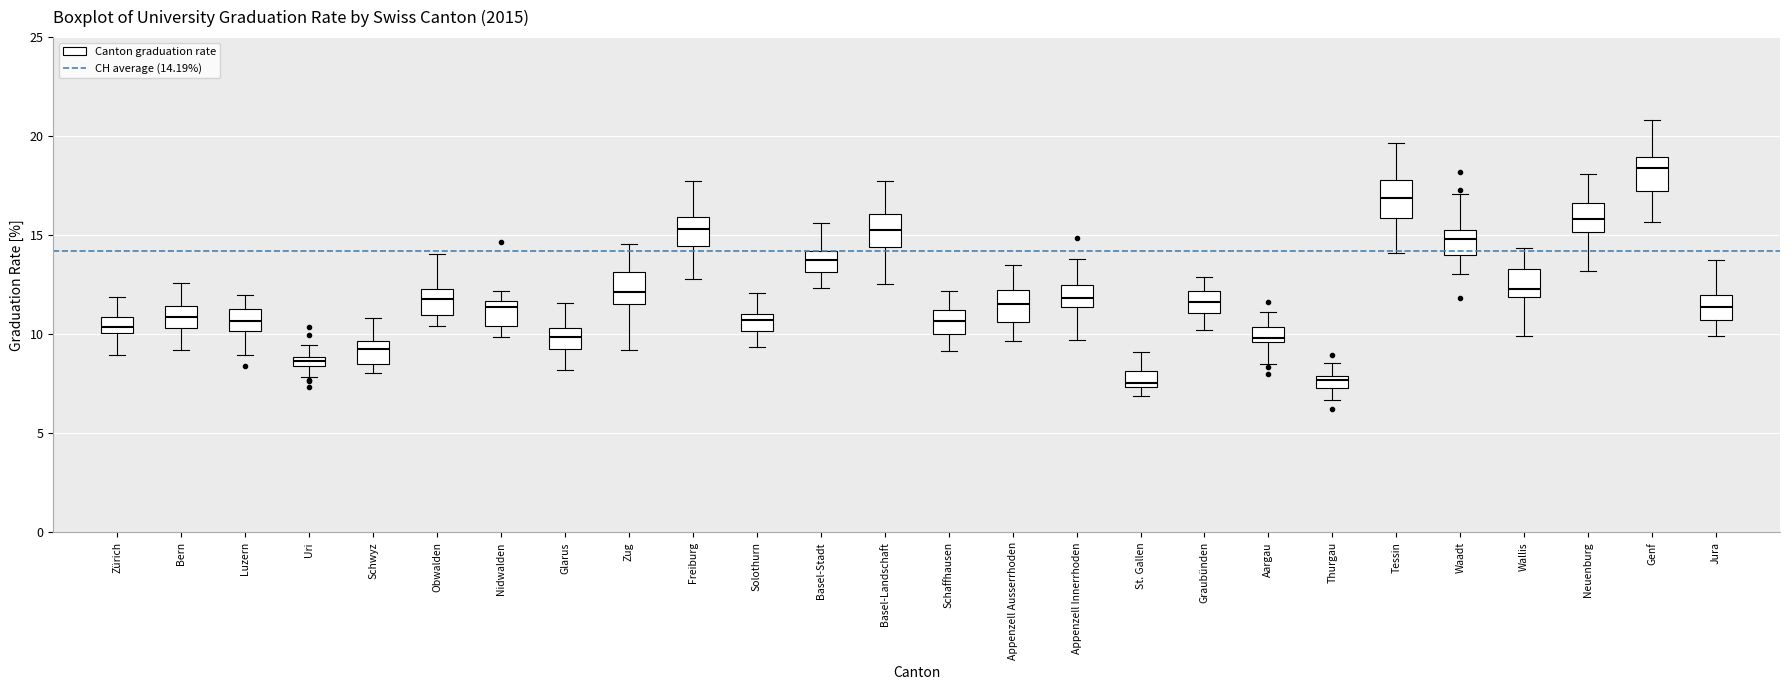

Where does the upper whisker of the box for Luzern end on the y-axis? The values are not printed on the chart, so give them approximately, as read against the axis.

12.0